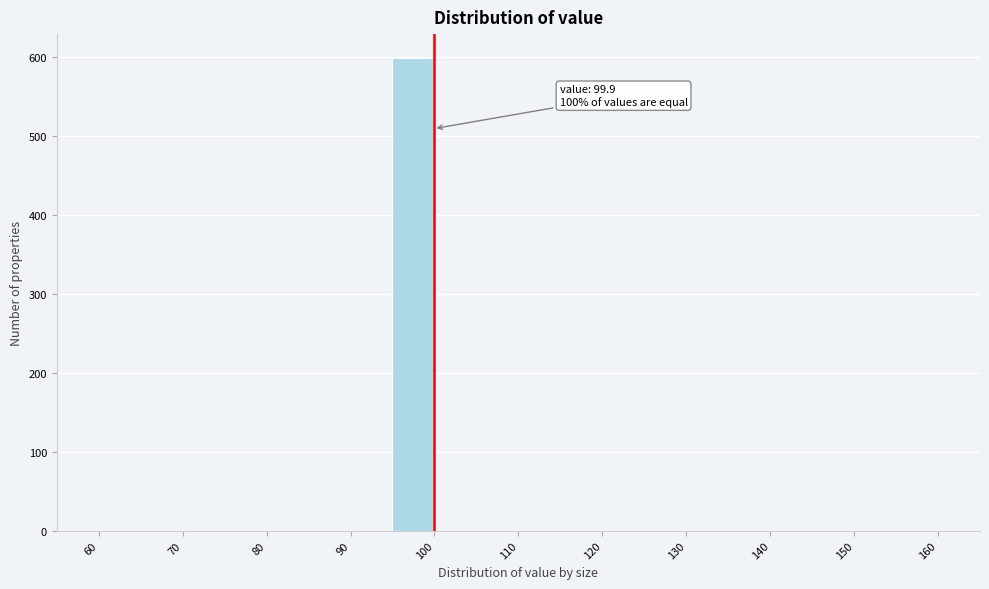

Over which range of the x-axis is the bar tallest?

95 to 100